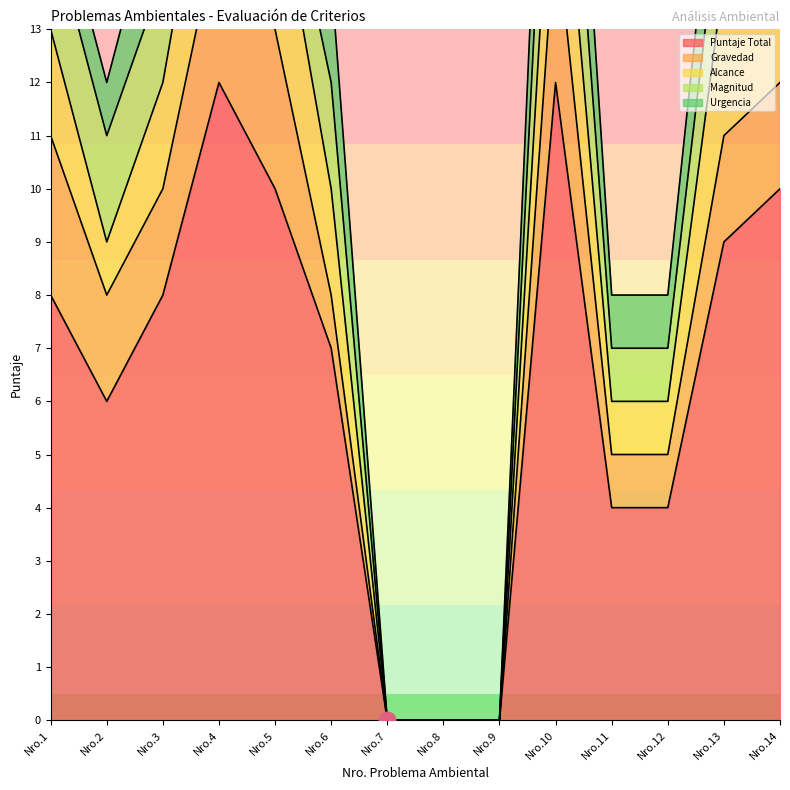

At which label does Puntaje Total first exceed 8?

4